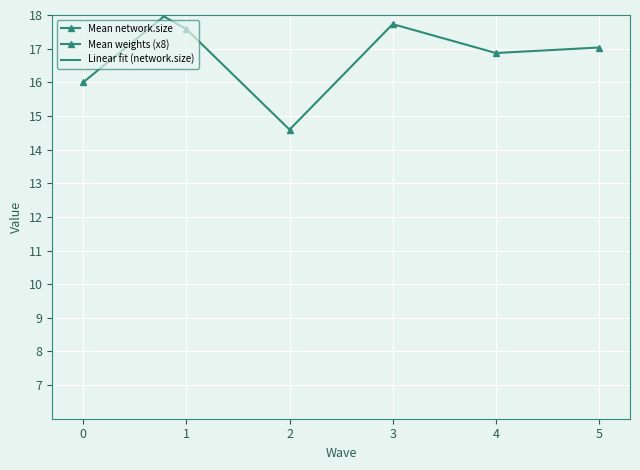

What is the sum of all Mean network.size values?

126.4